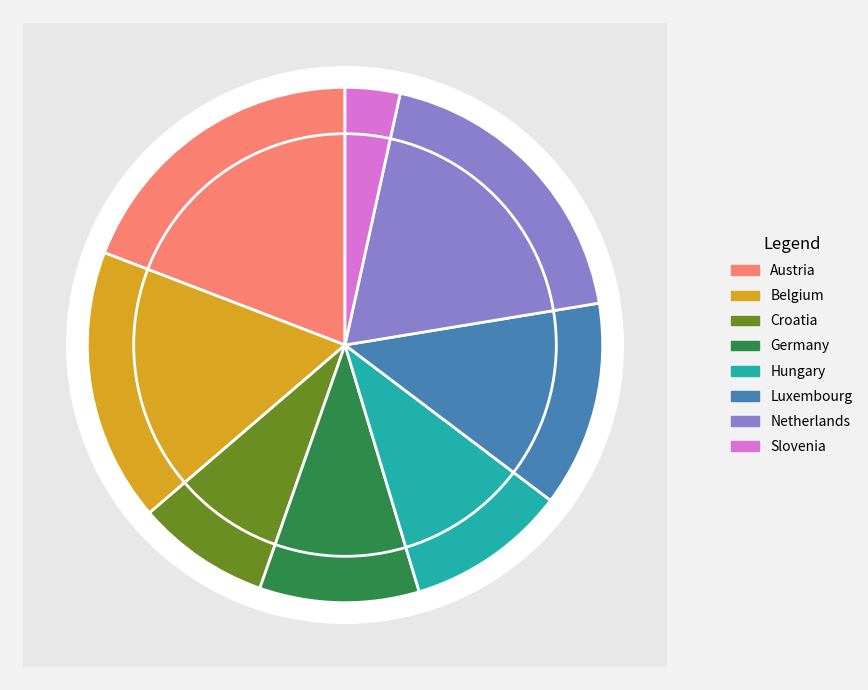

What percentage is NOT represented by Belgium?

82.9%